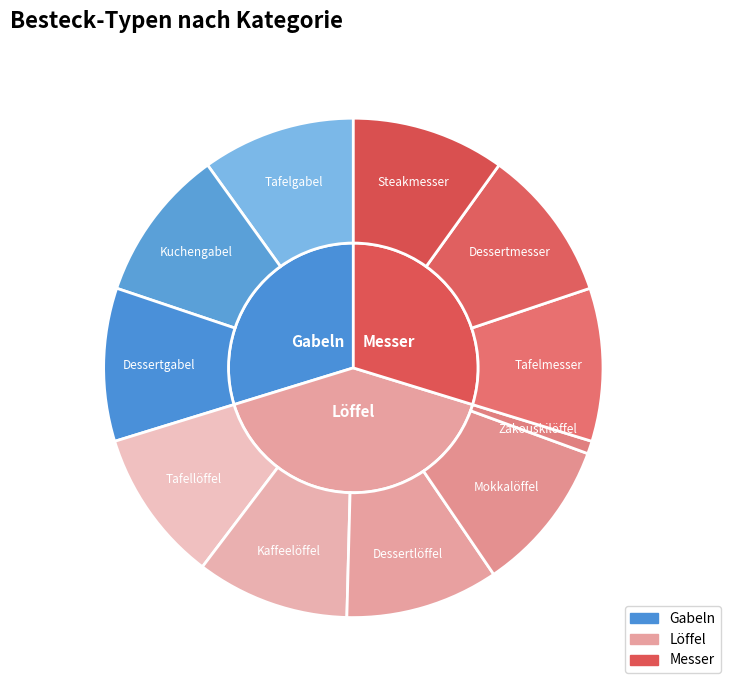

Is the sum of 5 and 10 greater than half?

No